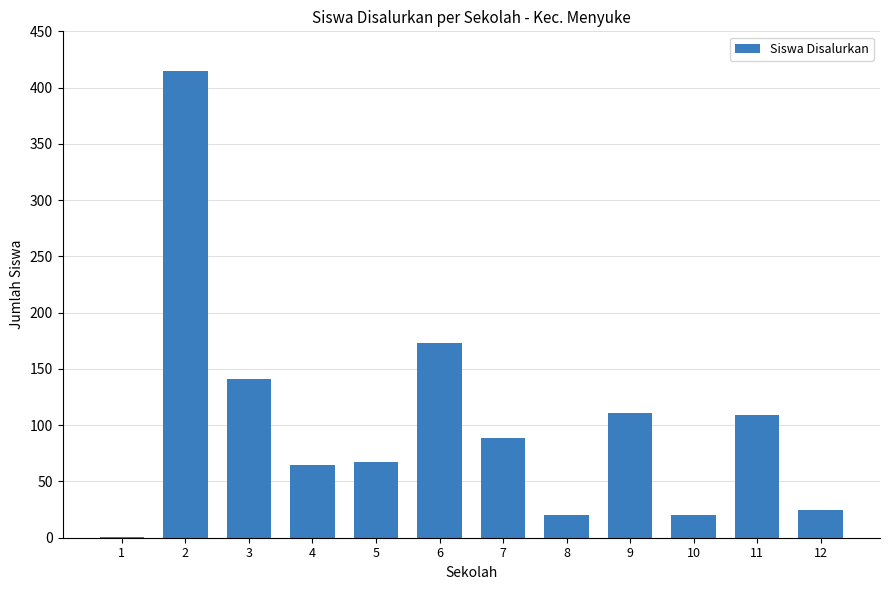

What is the sum of the values at 4 and 3?

206